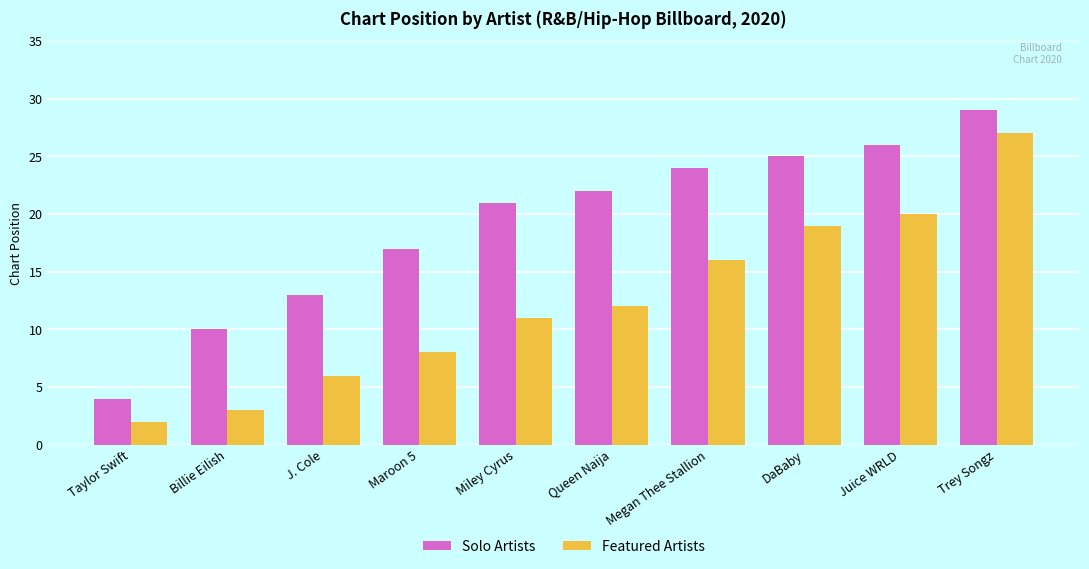

Read the Featured Artists value at Trey Songz, to the nearest 5.

25